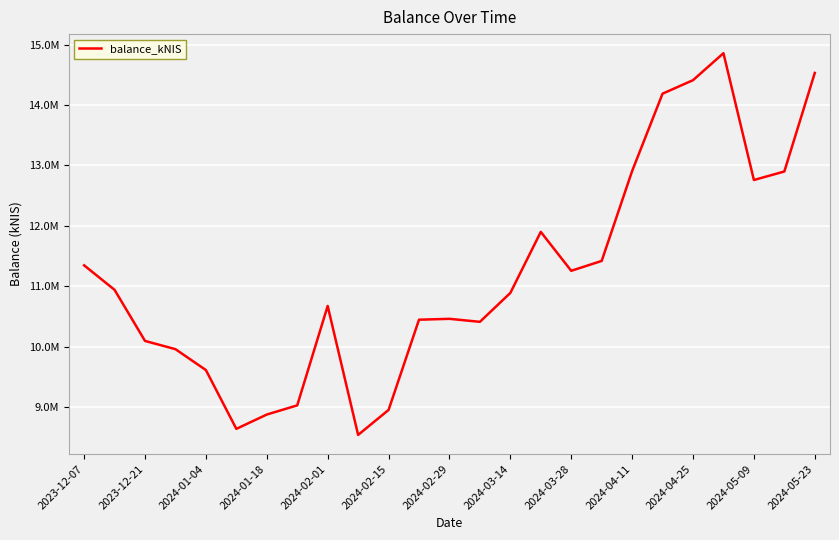

Does the chart have visible grid lines?

Yes